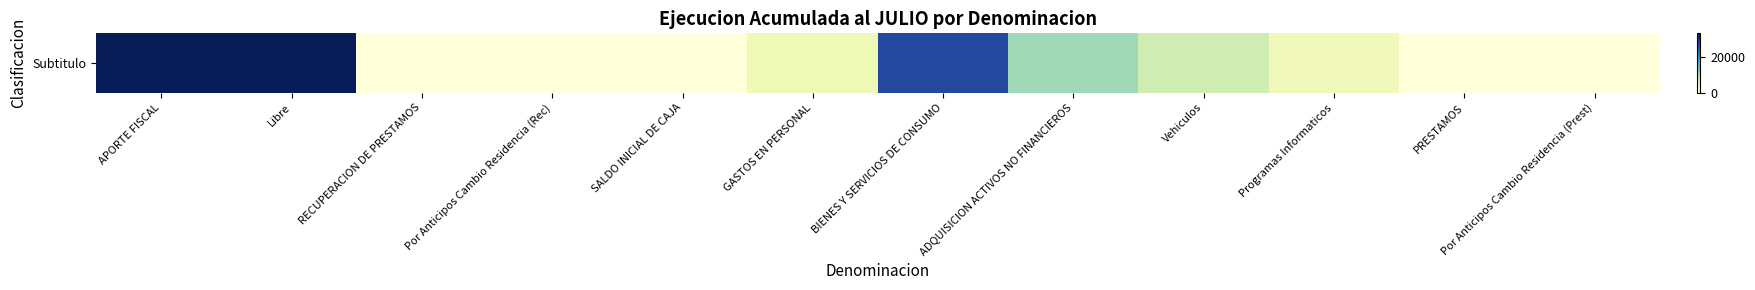

Reading left to right, transcribe all the data shown in this chart.

33681	33681	82	82	0	3626	27295	10788	7538	3250	119	119